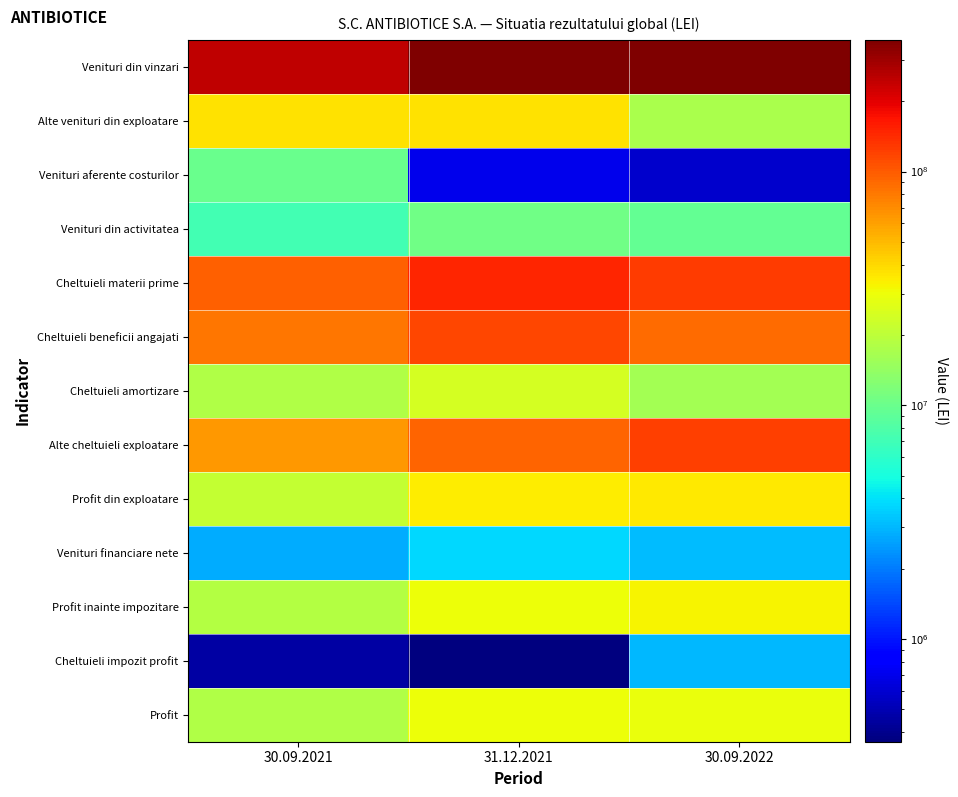

At 30.09.2022, list the series in order from largest to smallest.

Venituri din vinzari, Cheltuieli materii prime, Alte cheltuieli exploatare, Cheltuieli beneficii angajati, Profit din exploatare, Profit inainte impozitare, Profit, Alte venituri din exploatare, Cheltuieli amortizare, Venituri din activitatea, Venituri financiare nete, Cheltuieli impozit profit, Venituri aferente costurilor